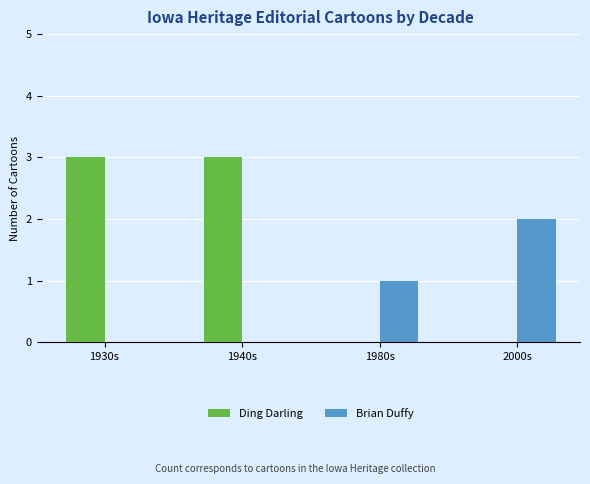

Between 1940s and 2000s, which series saw the biggest shift?

Ding Darling